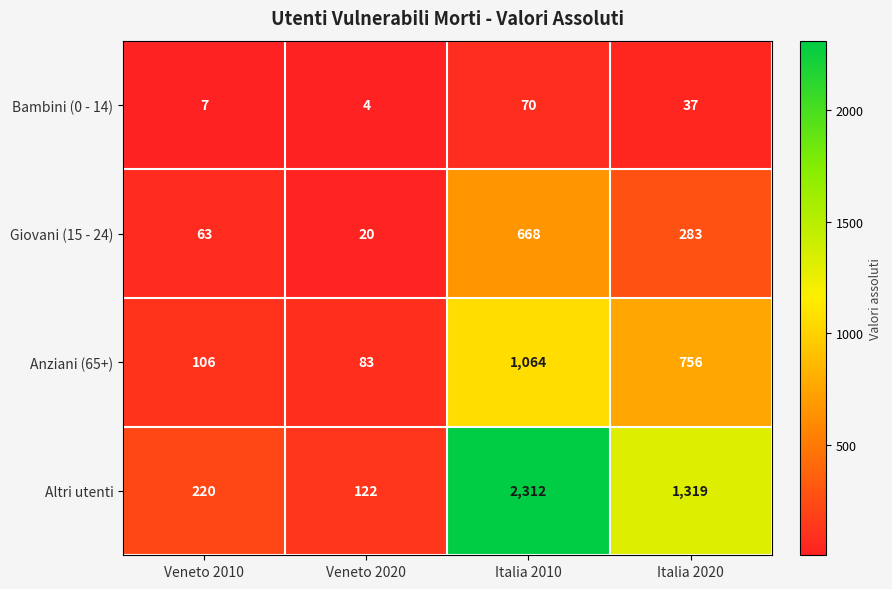

What is the difference between the second highest and second lowest values in the Anziani (65+) series?

650